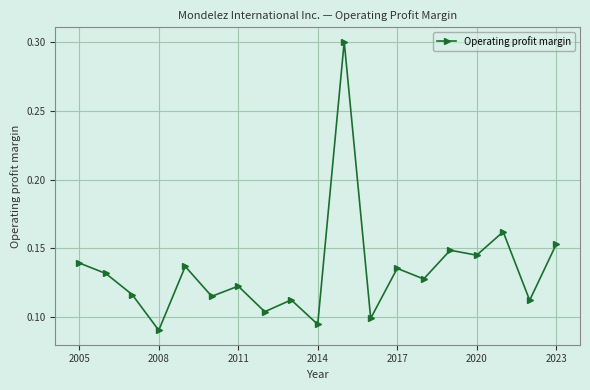

What is the value of the 11th point from the left?

0.3